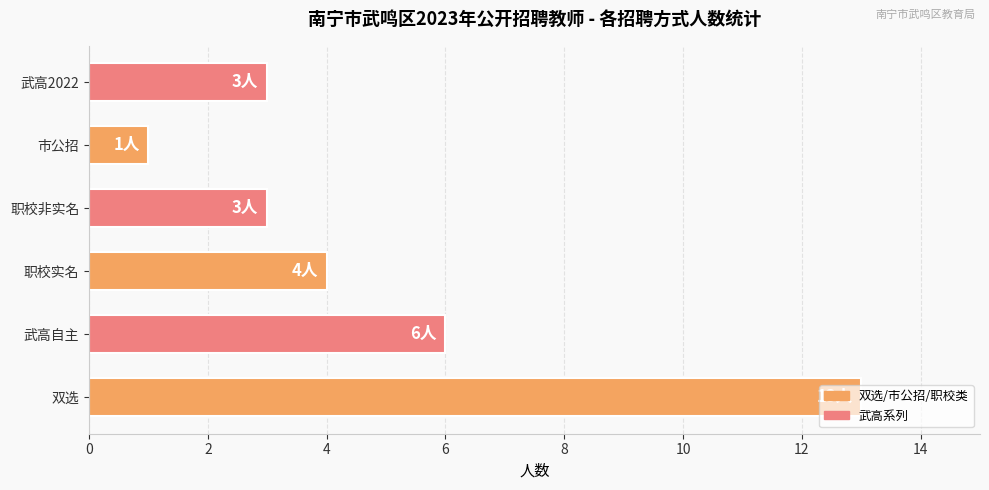

The value at 职校非实名 is 3. True or false?

True